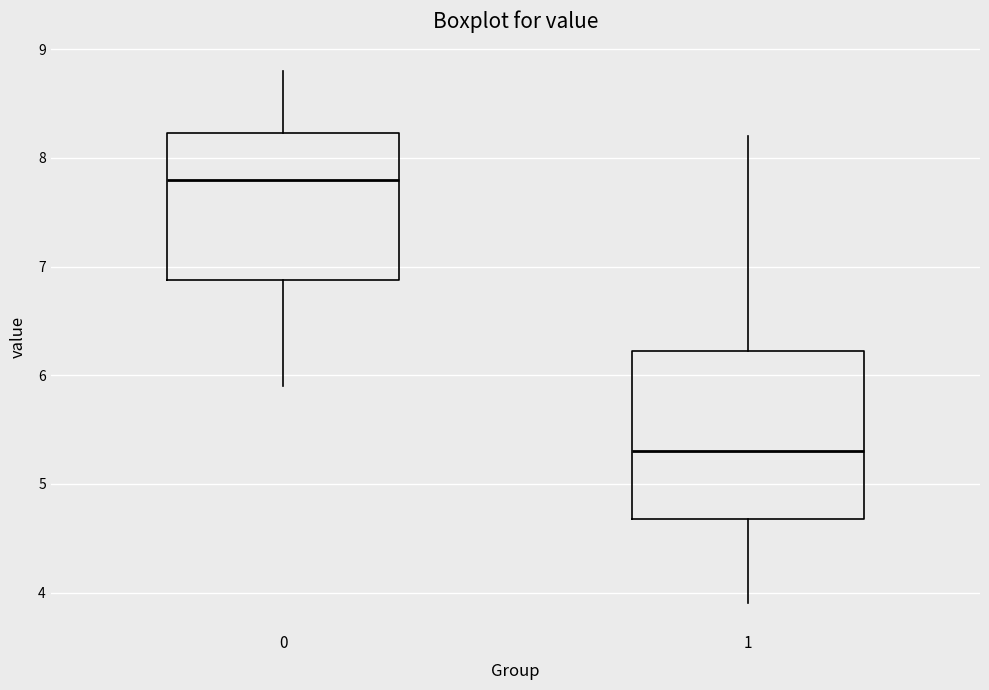

Where is the lower edge of the box at x = 0 on the y-axis? The values are not printed on the chart, so give them approximately, as read against the axis.

6.9